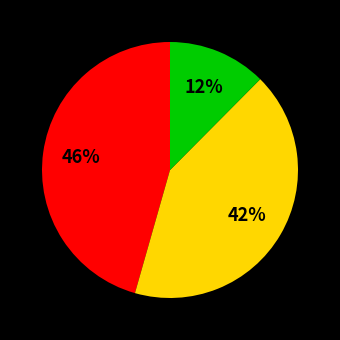

To the nearest percent, what is the average slice percentage?

33%